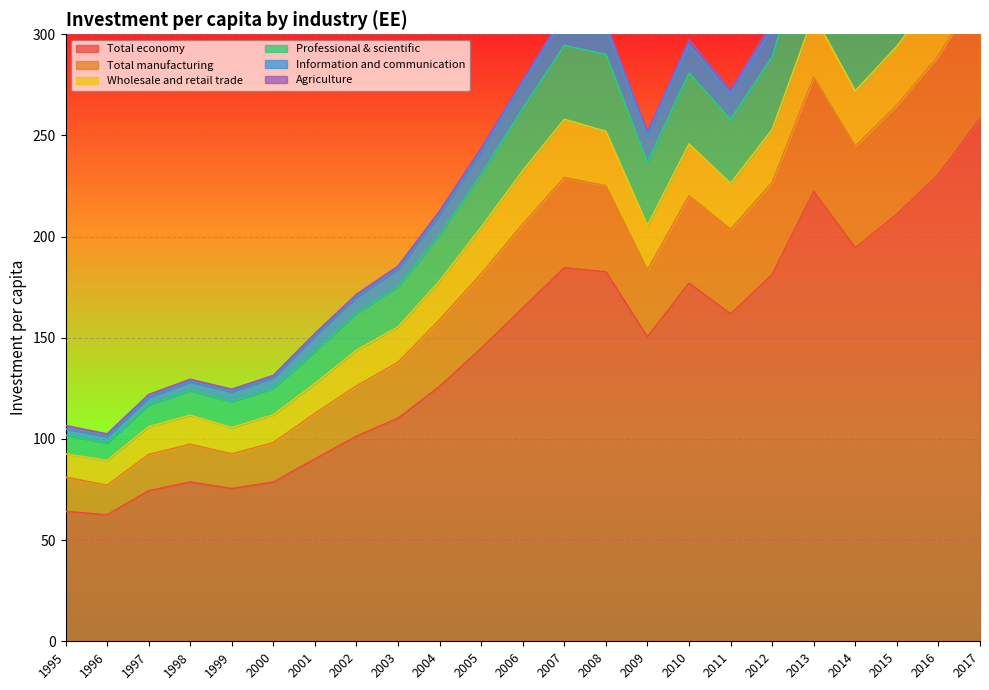

Is it true that Wholesale and retail trade equals 315.9 at 2006?

False